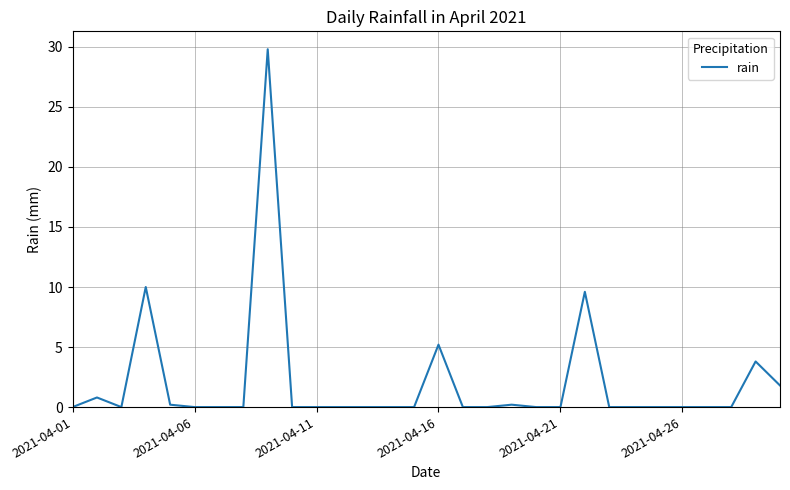

What is the difference between the maximum and minimum values?

29.8